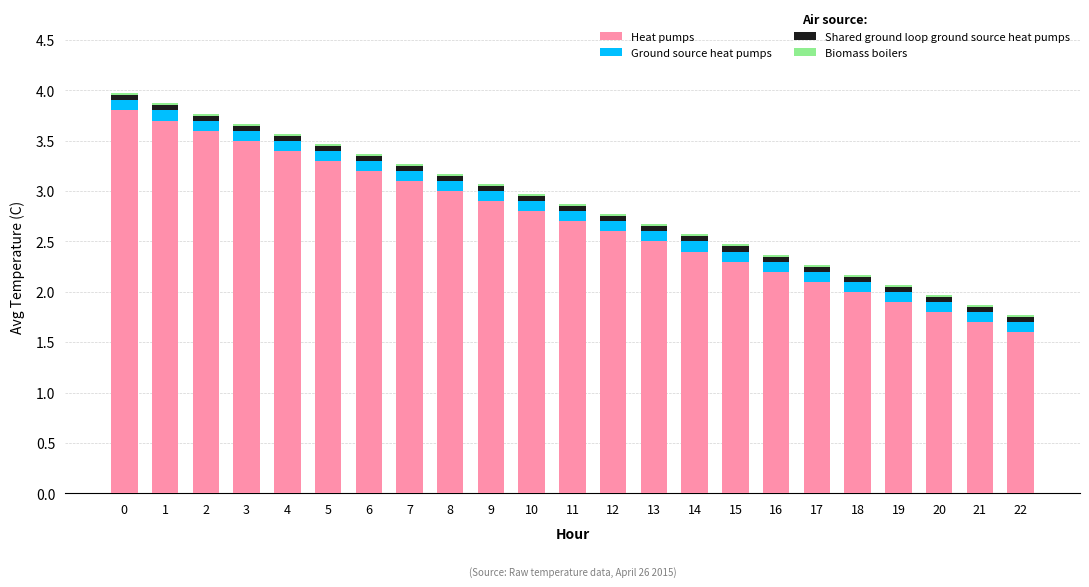

The value of Heat pumps at 5 is 5.1. True or false?

False